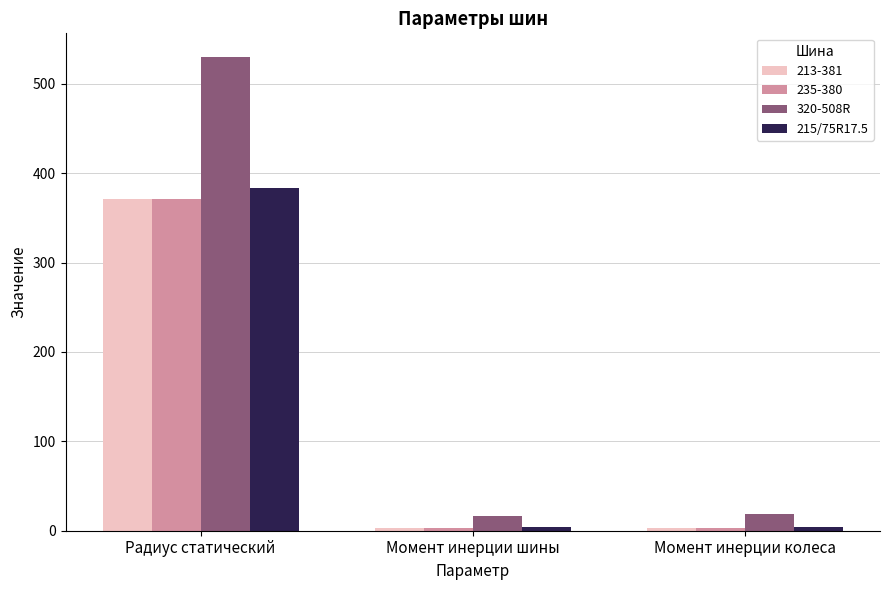

The value of 320-508R at Момент инерции шины is 16.0. True or false?

True